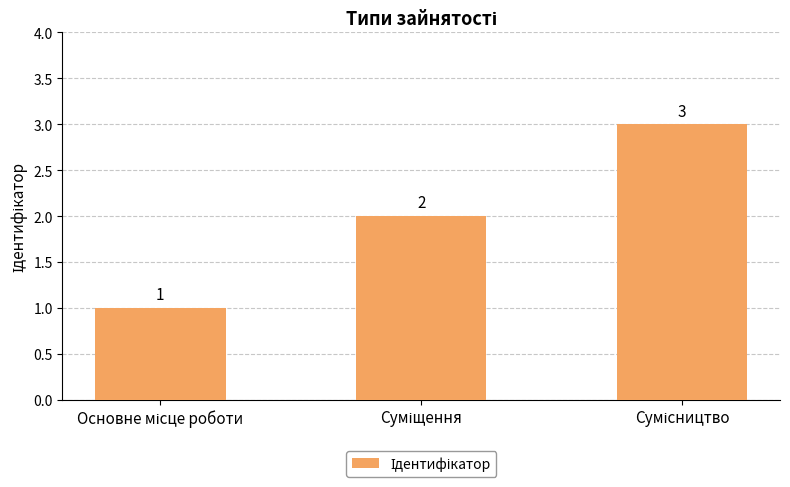

Count the values in the range 1 to 3.

3